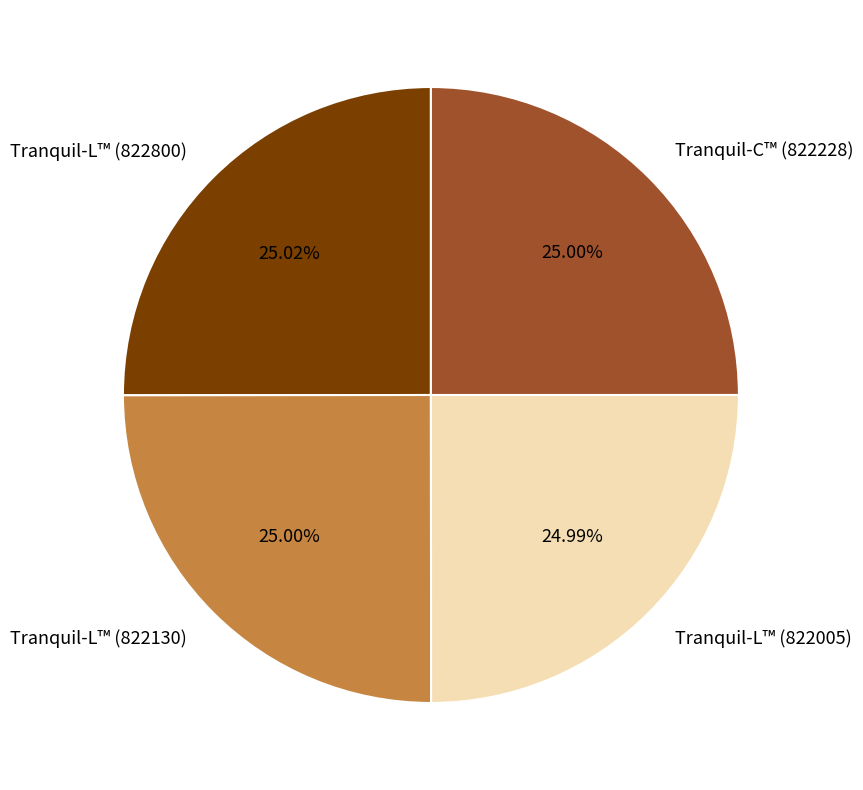

Combined, do Tranquil-L™ (822005) and Tranquil-L™ (822130) account for over 50%?

No